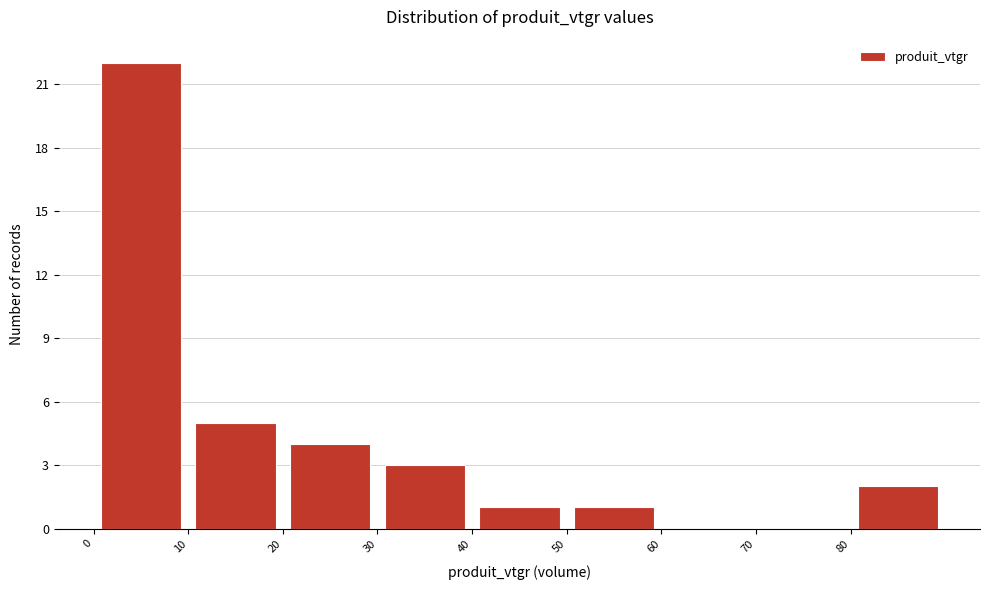

Reading left to right, transcribe this chart: for each bar, give the range it covers on the x-axis and its height. The values are not printed on the chart, so give them approximately, as read against the axis.

0 to 10: 22
10 to 20: 5
20 to 30: 4
30 to 40: 3
40 to 50: 1
50 to 60: 1
60 to 70: 0
70 to 80: 0
80 to 90: 2